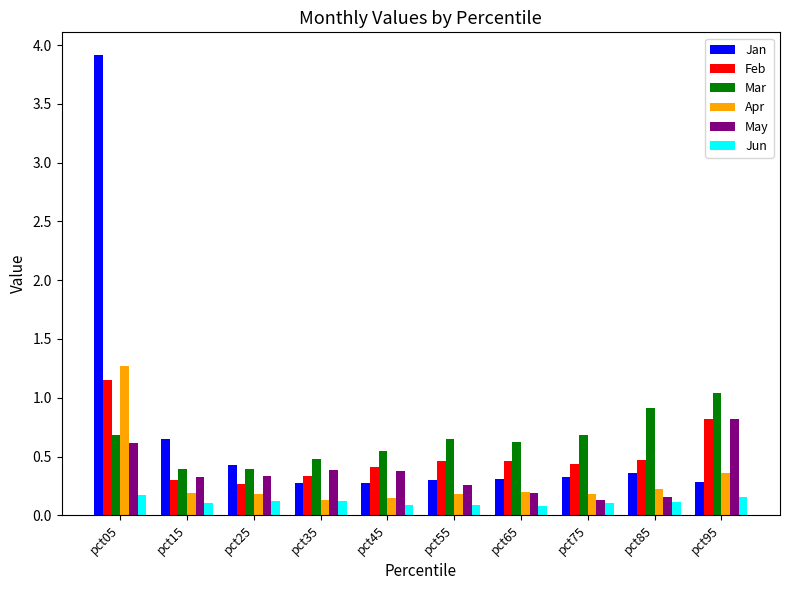

How many bars are there in total?

60